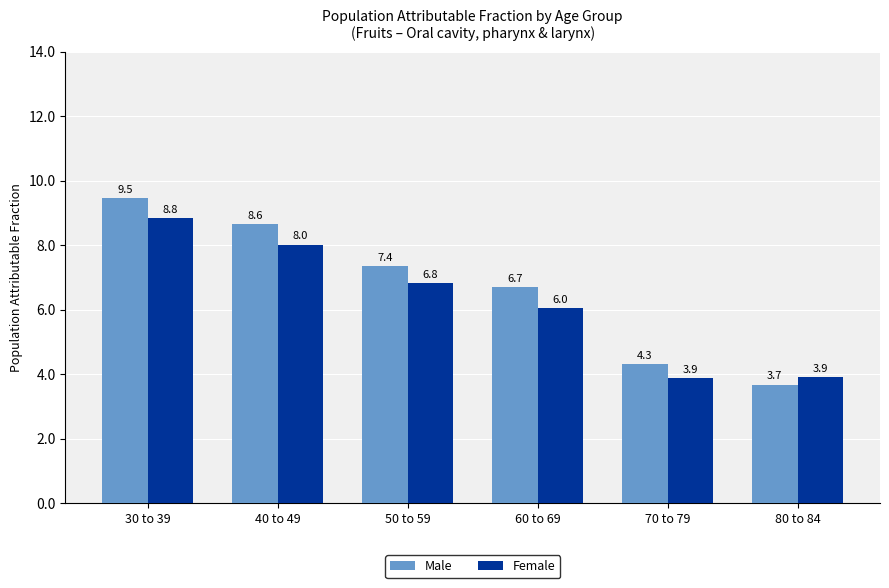

At 60 to 69, list the series in order from largest to smallest.

Male, Female